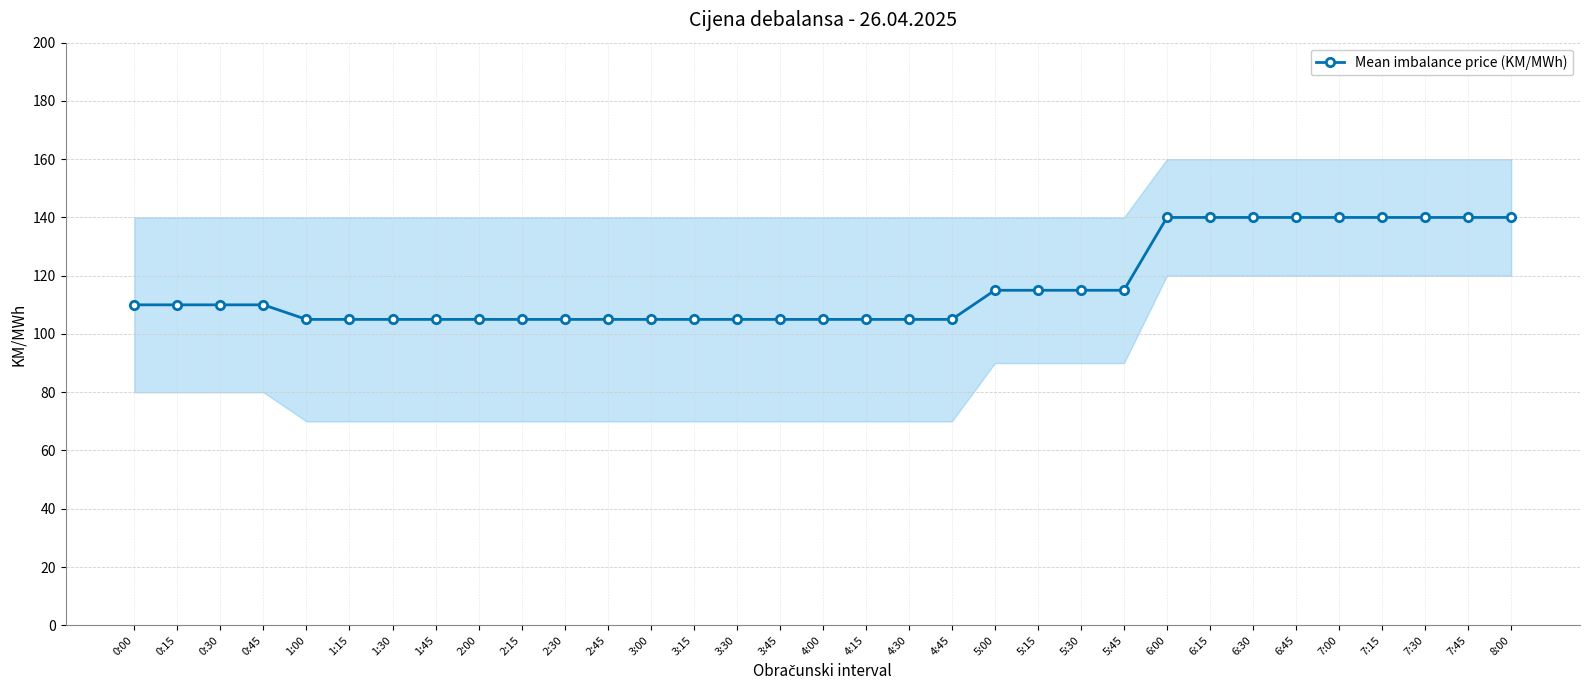

The value at 2:30 is 105. True or false?

True